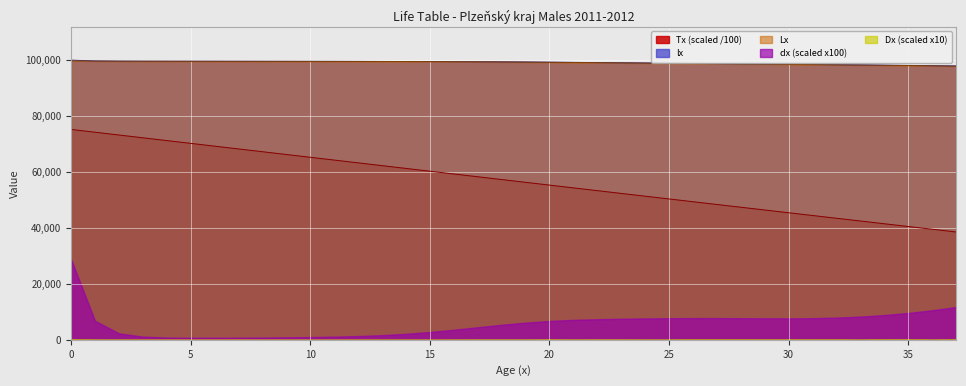

What is the lowest value of the lx series?

97910.9